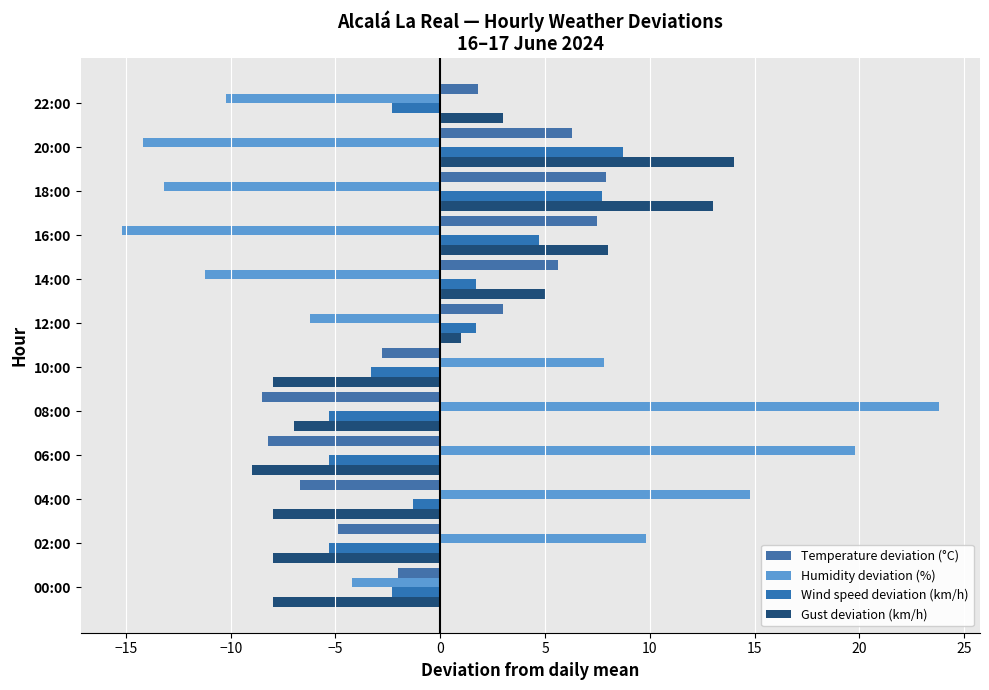

What is the maximum value for Gust deviation (km/h)?

14.0